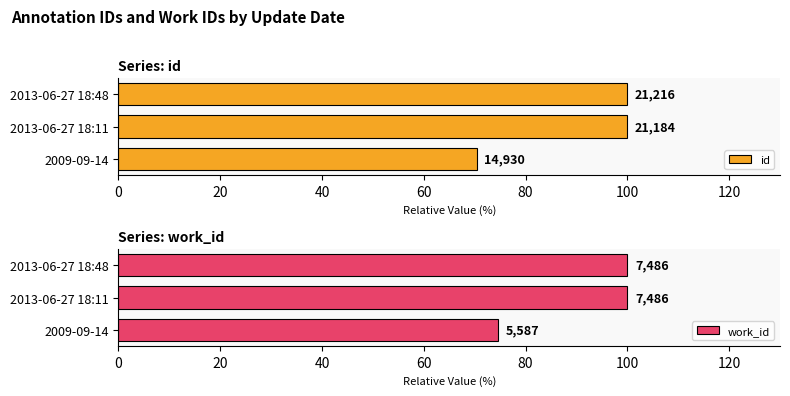

How many bars are there in each group?

2